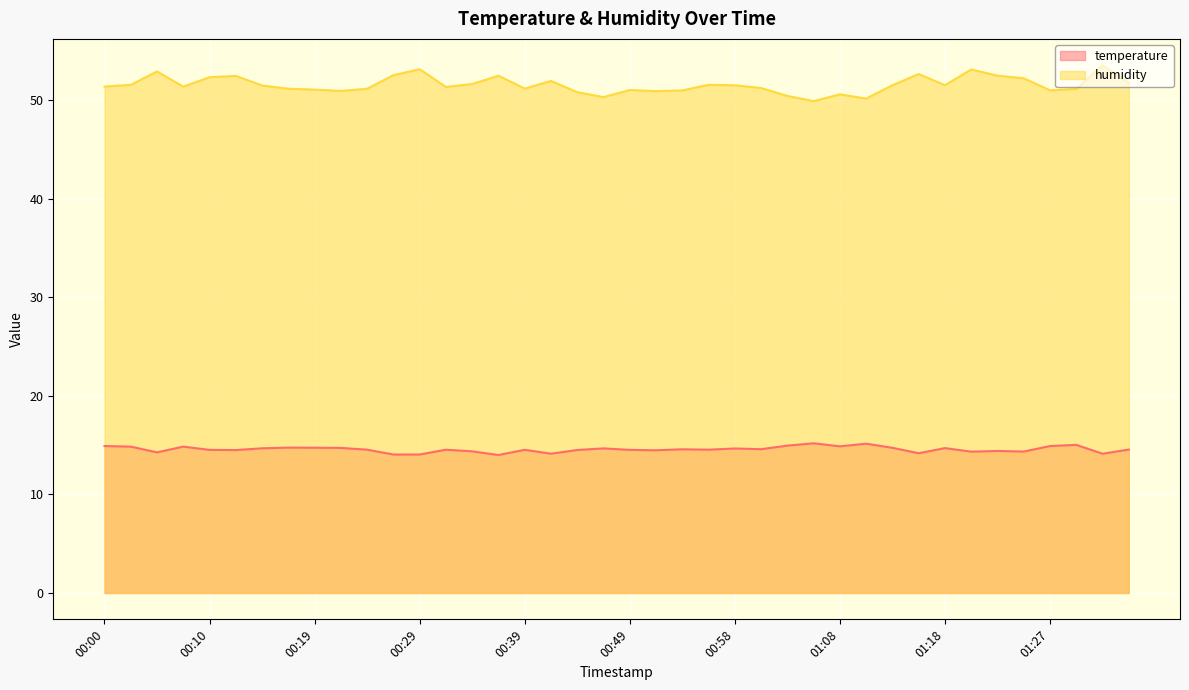

Which category has the highest value in the humidity series?

01:32